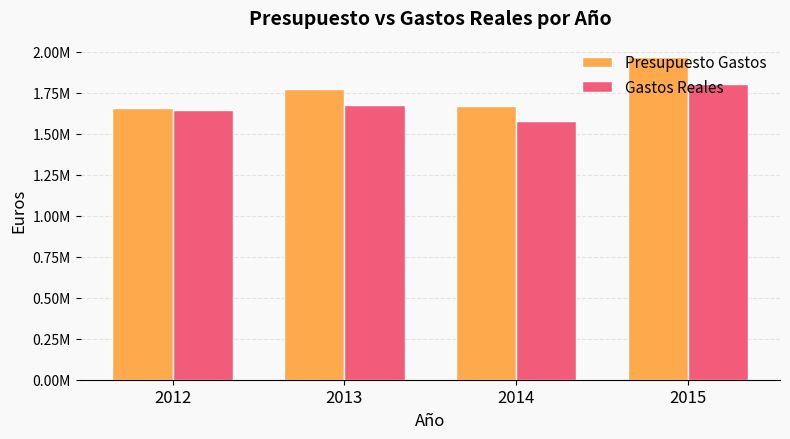

What are all the series names shown in the legend?

Presupuesto Gastos, Gastos Reales